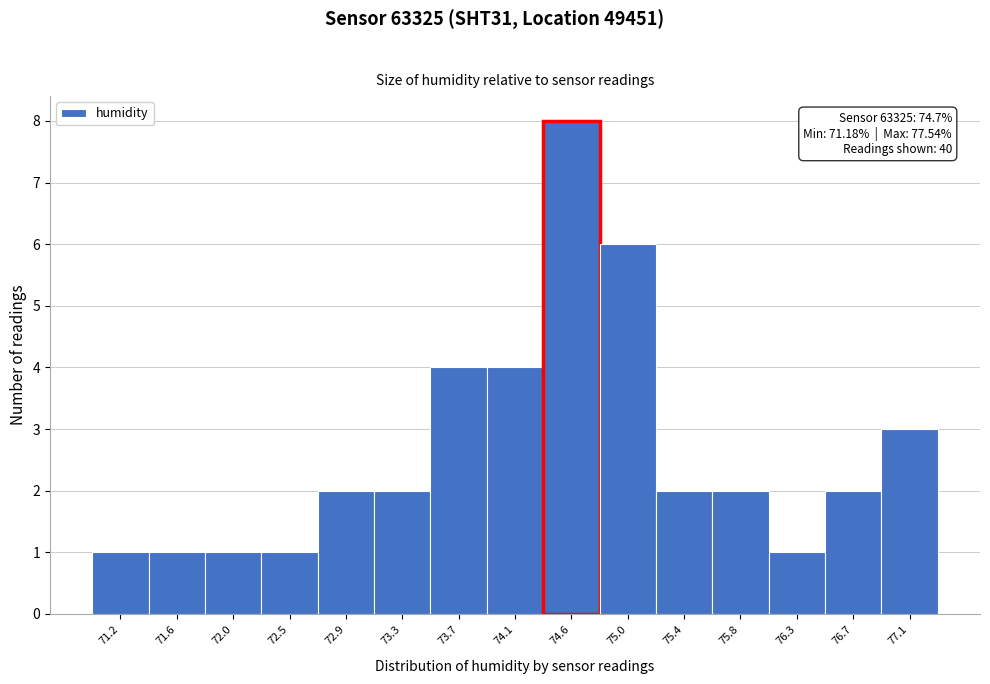

Reading left to right, extract all data points from this chart.

71.2=1	71.6=1	72.0=1	72.5=1	72.9=2	73.3=2	73.7=4	74.1=4	74.6=8	75.0=6	75.4=2	75.8=2	76.3=1	76.7=2	77.1=3